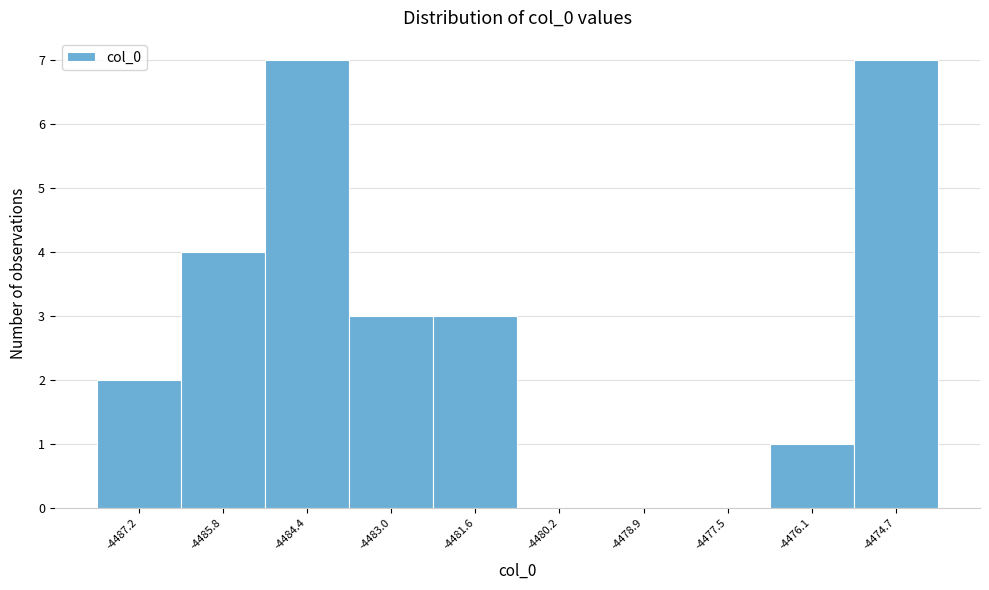

Reading left to right, extract all data points from this chart.

-4487.2=2	-4485.8=4	-4484.4=7	-4483.0=3	-4481.6=3	-4480.2=0	-4478.9=0	-4477.5=0	-4476.1=1	-4474.7=7